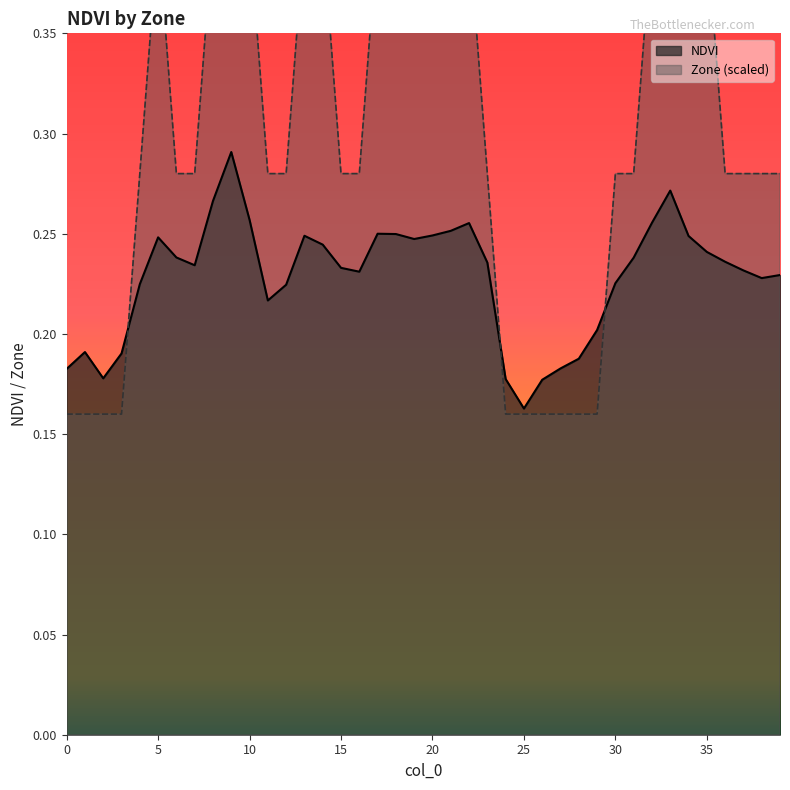

How many times do NDVI and Zone cross each other?

3